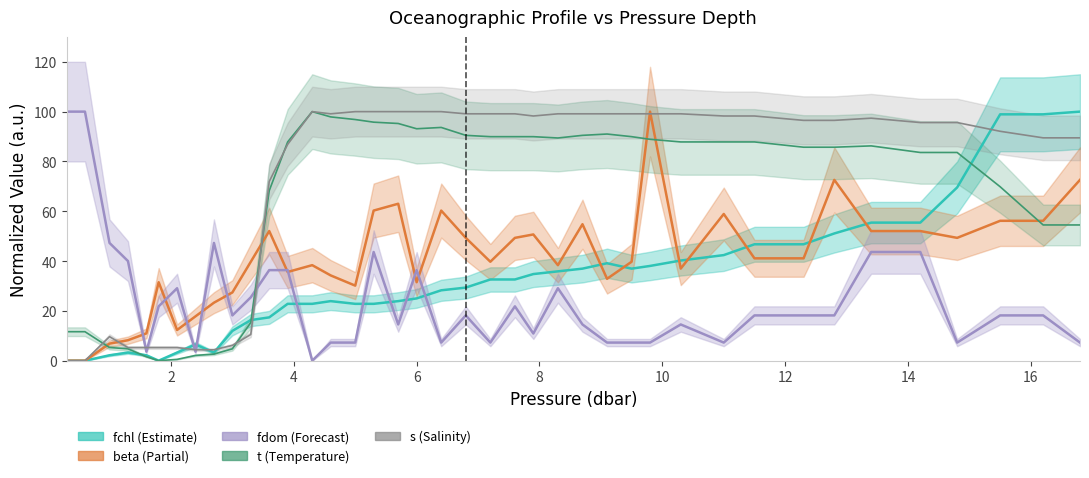

What is the total value across all series at 12.3?

288.2